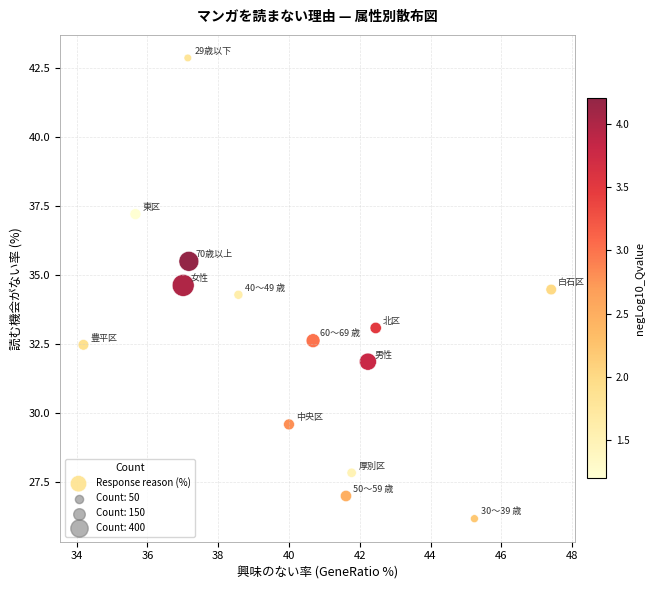

What Y value in the scatter plot is closest to 34?

34.3